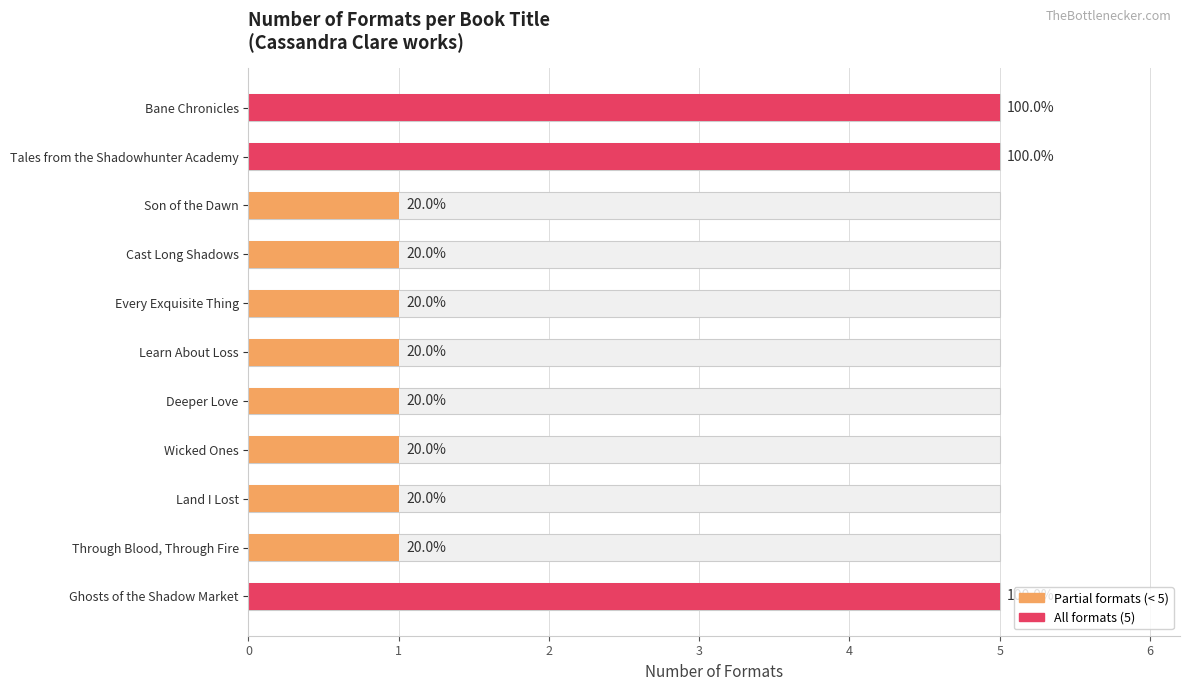

What is the value of the 8th bar from the left?

1